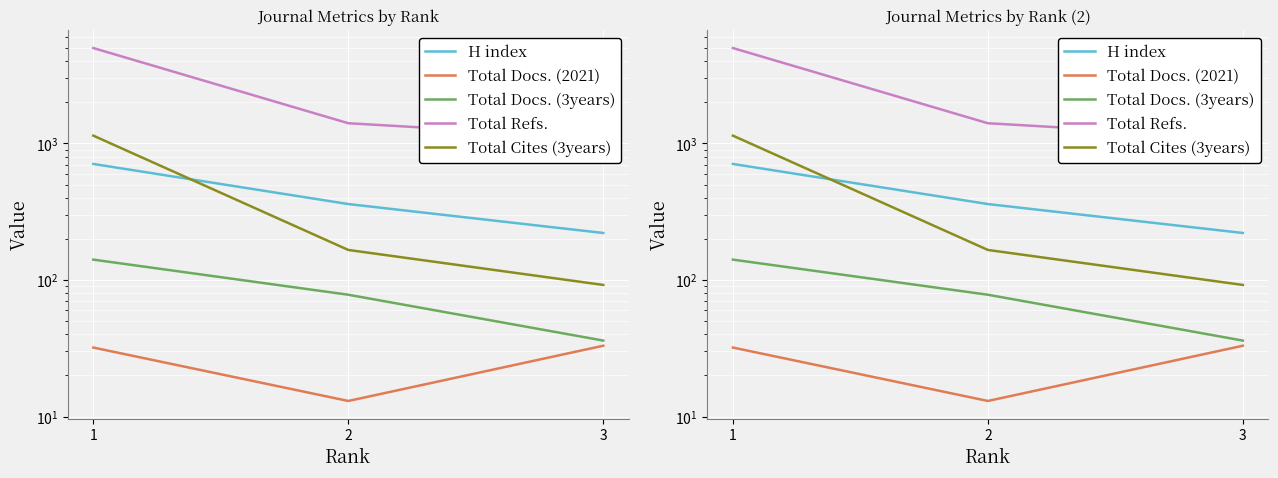

What is the average value of the H index series?

430